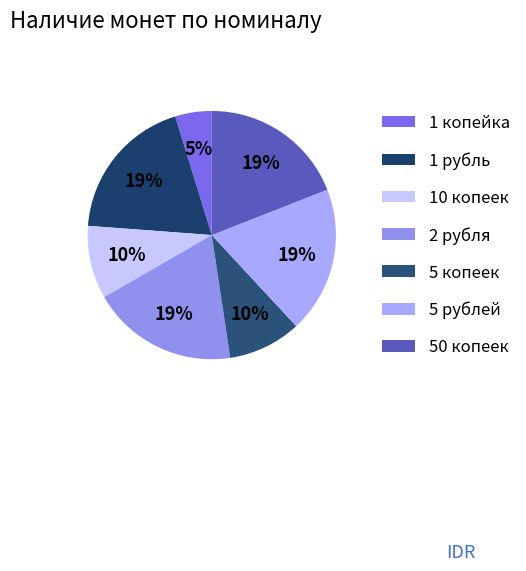

What is the ratio of the value at 50 копеек to the value at 2 рубля?

1.0